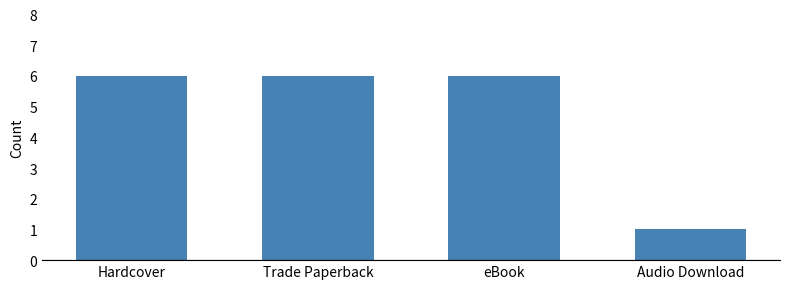

What is the label of the 4th bar from the left?

Audio Download